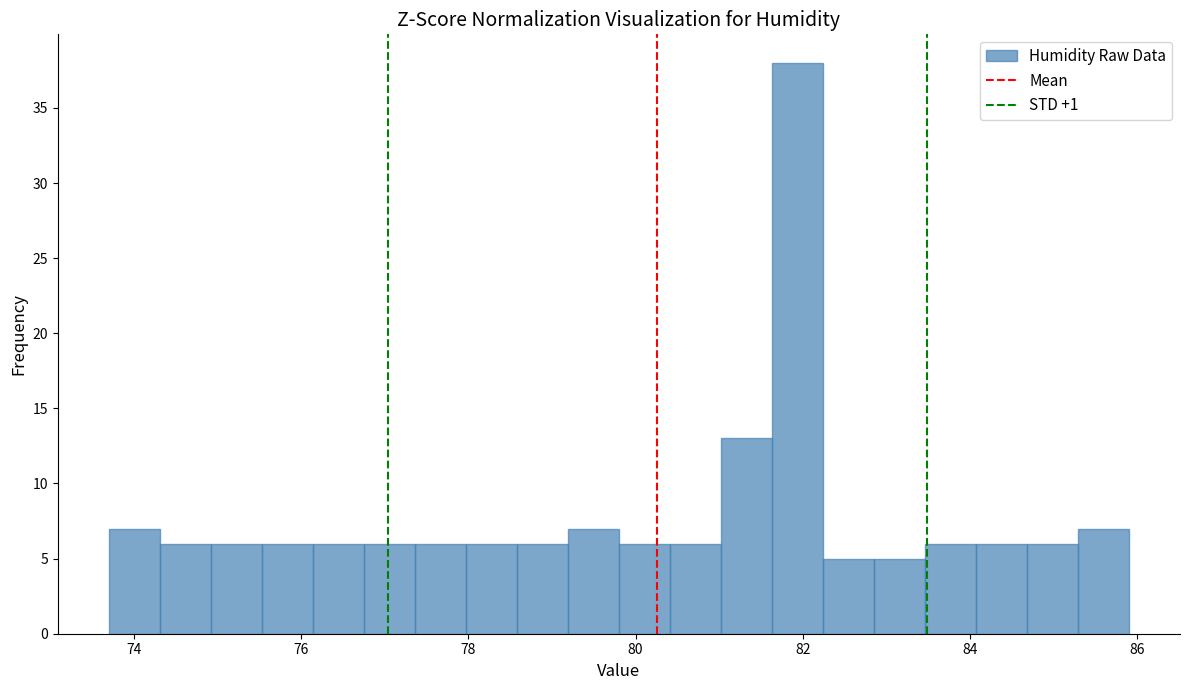

Read against the x-axis, roughly where is the centre of the tallest bar?

82.0